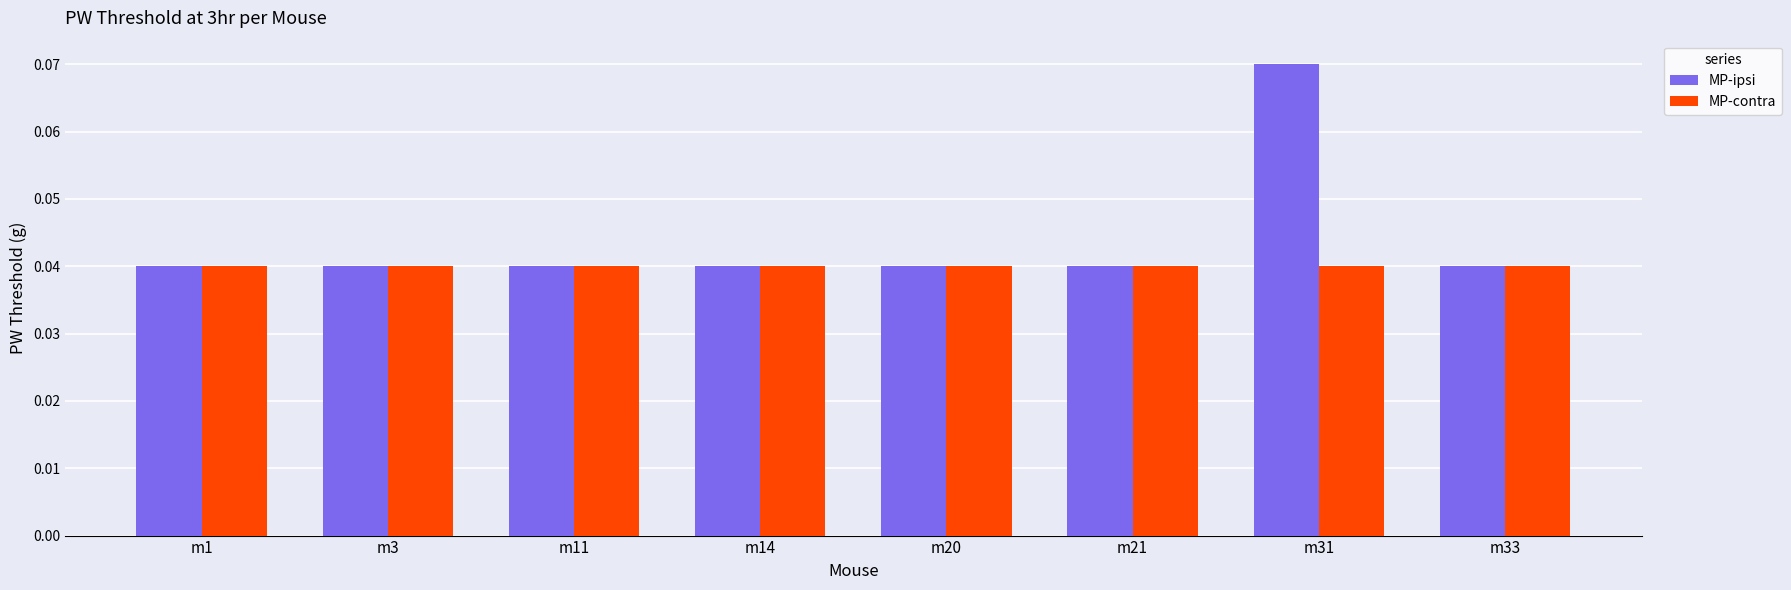

The value of MP-ipsi at m31 is 0.0. True or false?

False